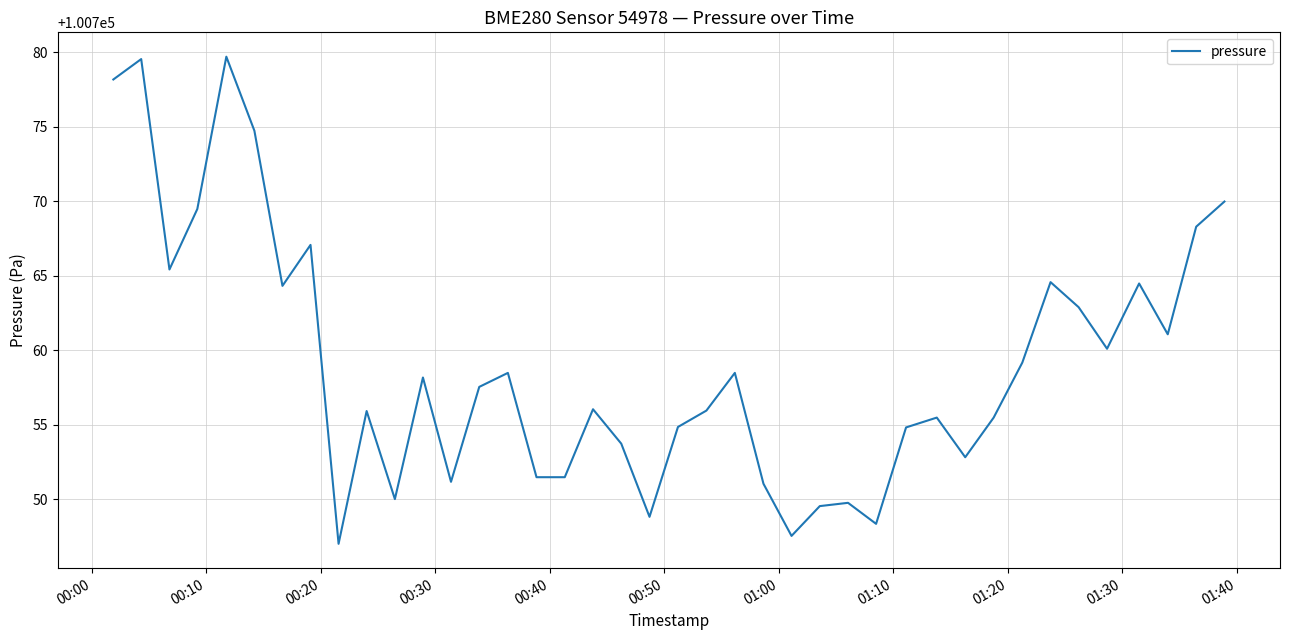

What is the difference between the maximum and second lowest values?

32.2